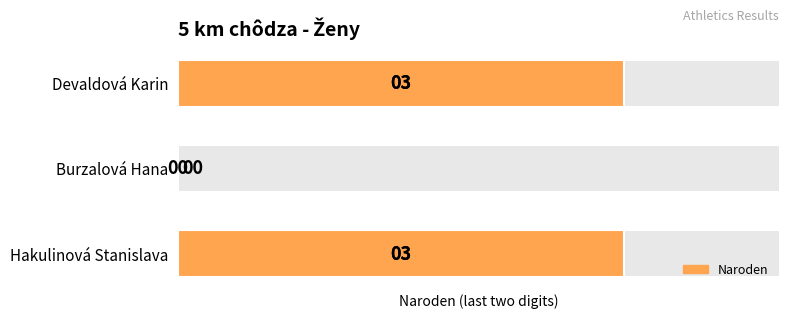

What is the average value?

2